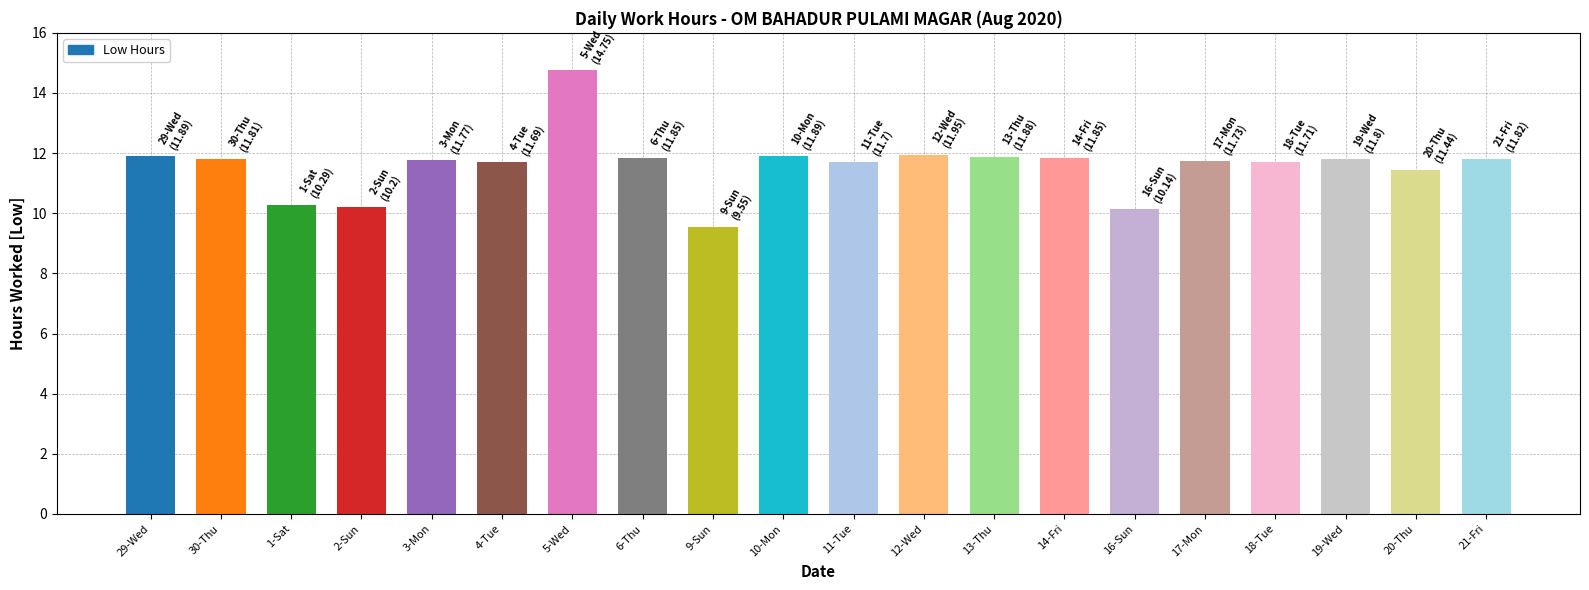

At which category does the chart reach its minimum across all series?

9-Sun